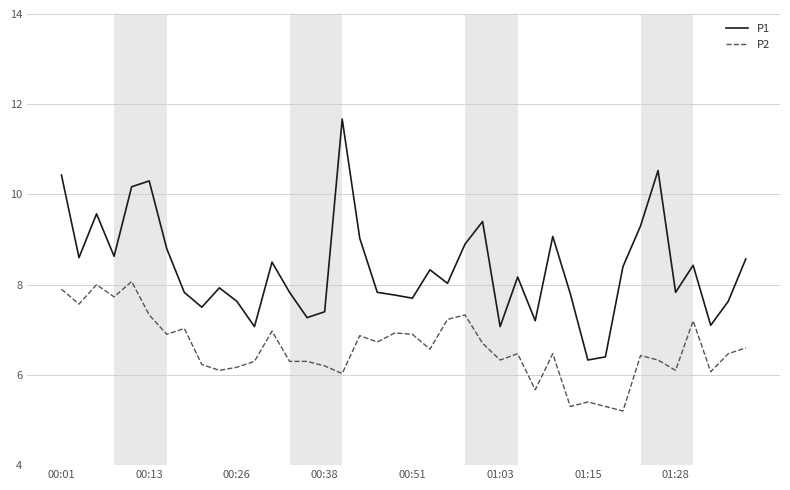

What is the difference between the maximum and minimum values in the P2 series?

2.9